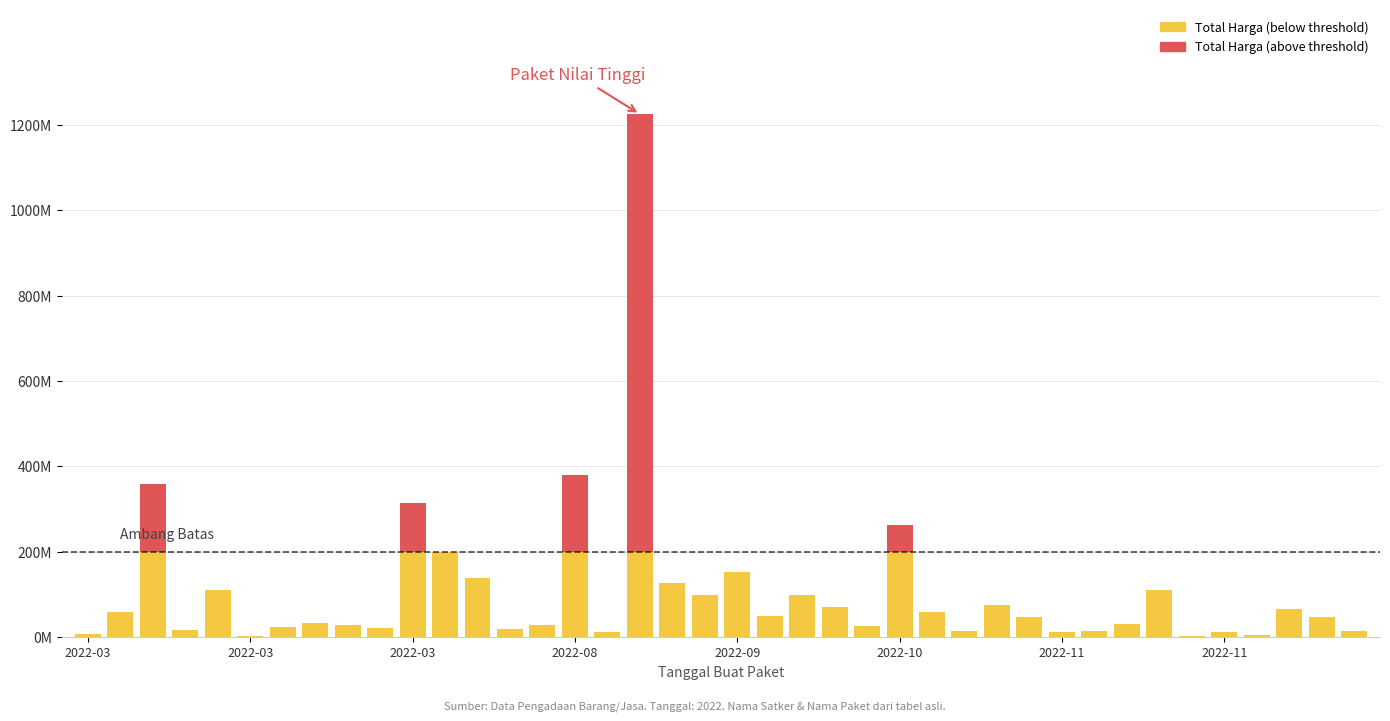

Does the chart contain stacked bars?

Yes